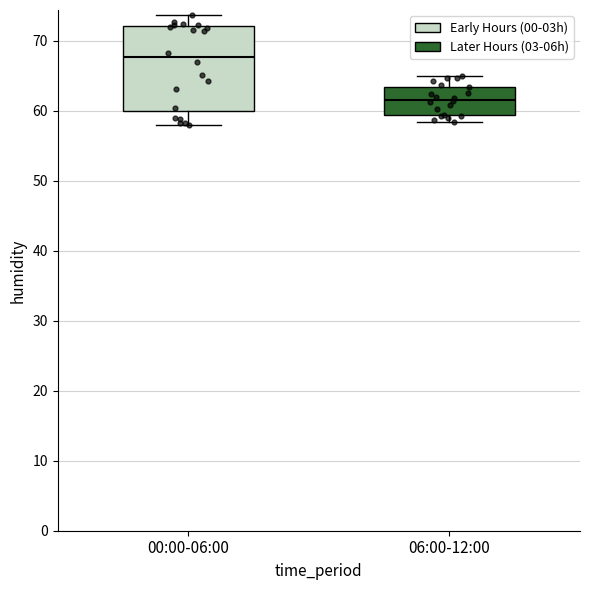

Reading left to right, transcribe this box plot: for each box, give where its median line is, the range the box spans, and where its two whiskers end, as read against the y-axis. The values are not printed on the chart, so give them approximately, as read against the axis.

00:00-06:00: median 68, box 60 to 72, whiskers 58 to 74
06:00-12:00: median 62, box 59 to 63, whiskers 58 to 65